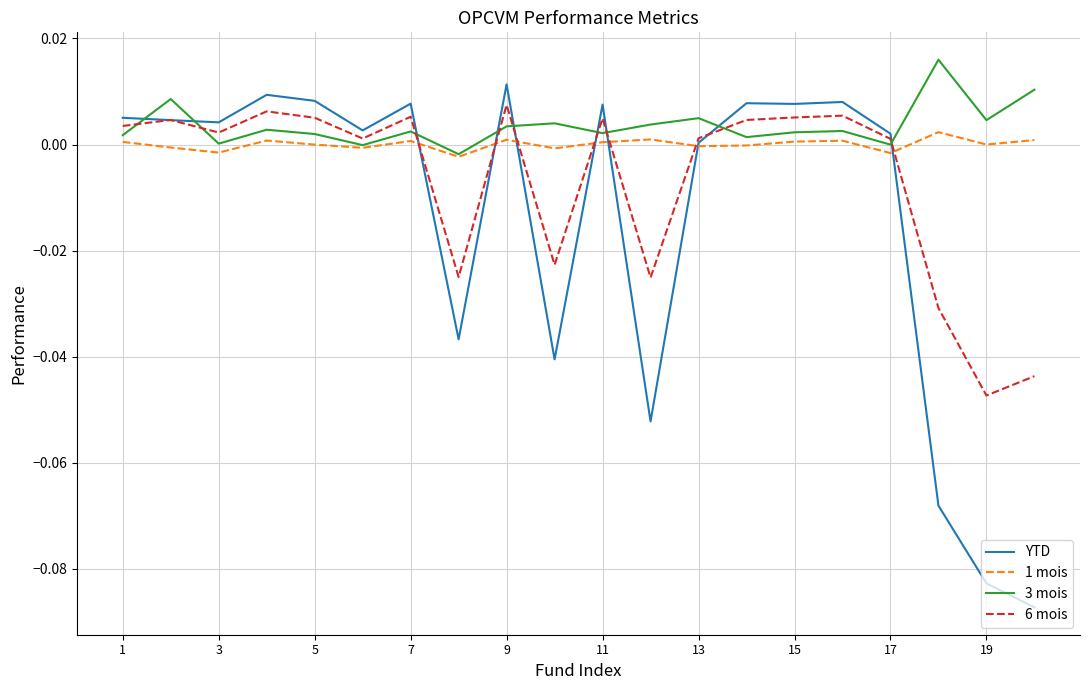

List the series in order of their overall mean, highest first.

3 mois, 1 mois, 6 mois, YTD